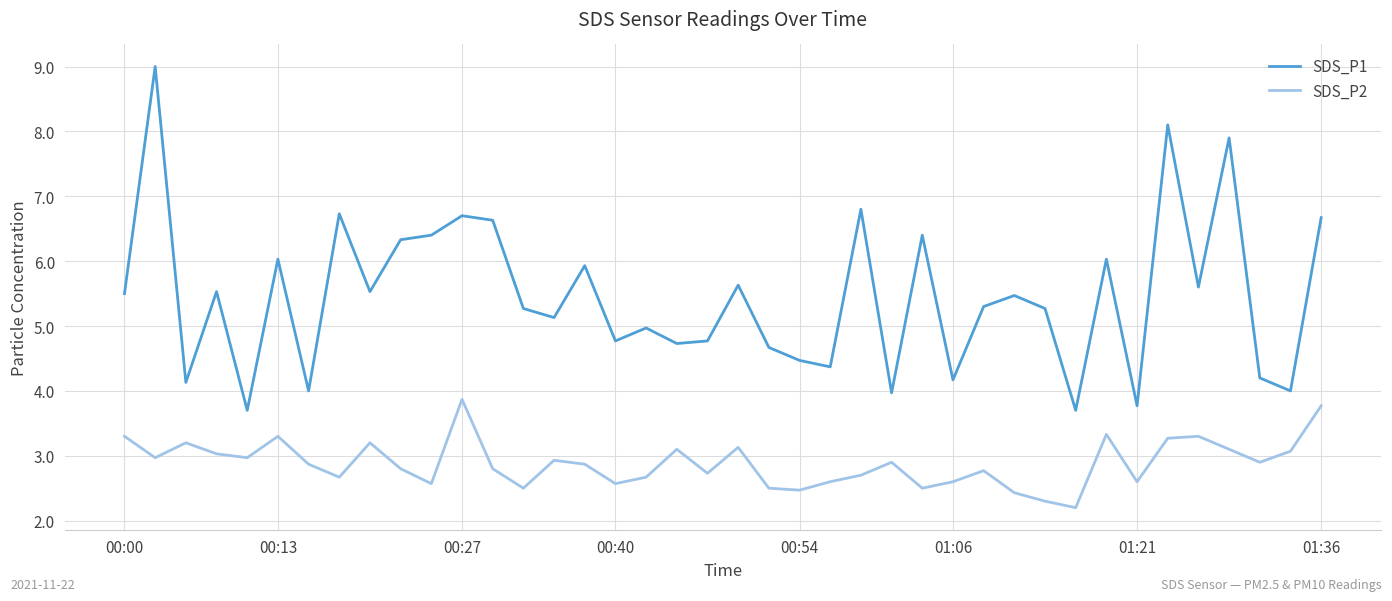

Which series has the widest spread of values?

SDS_P1